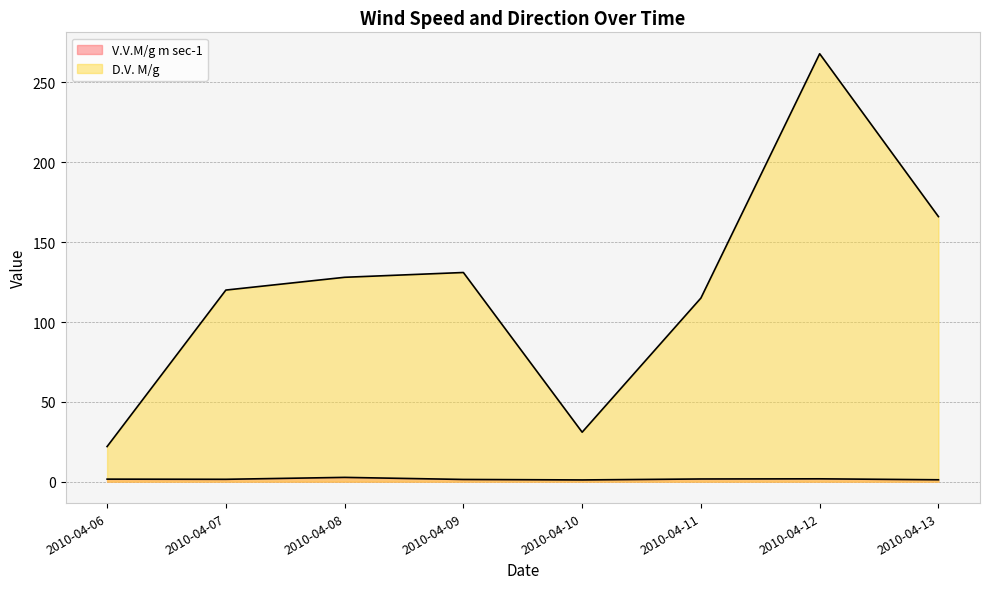

How many interior local valleys does the D.V. M/g series have?

1